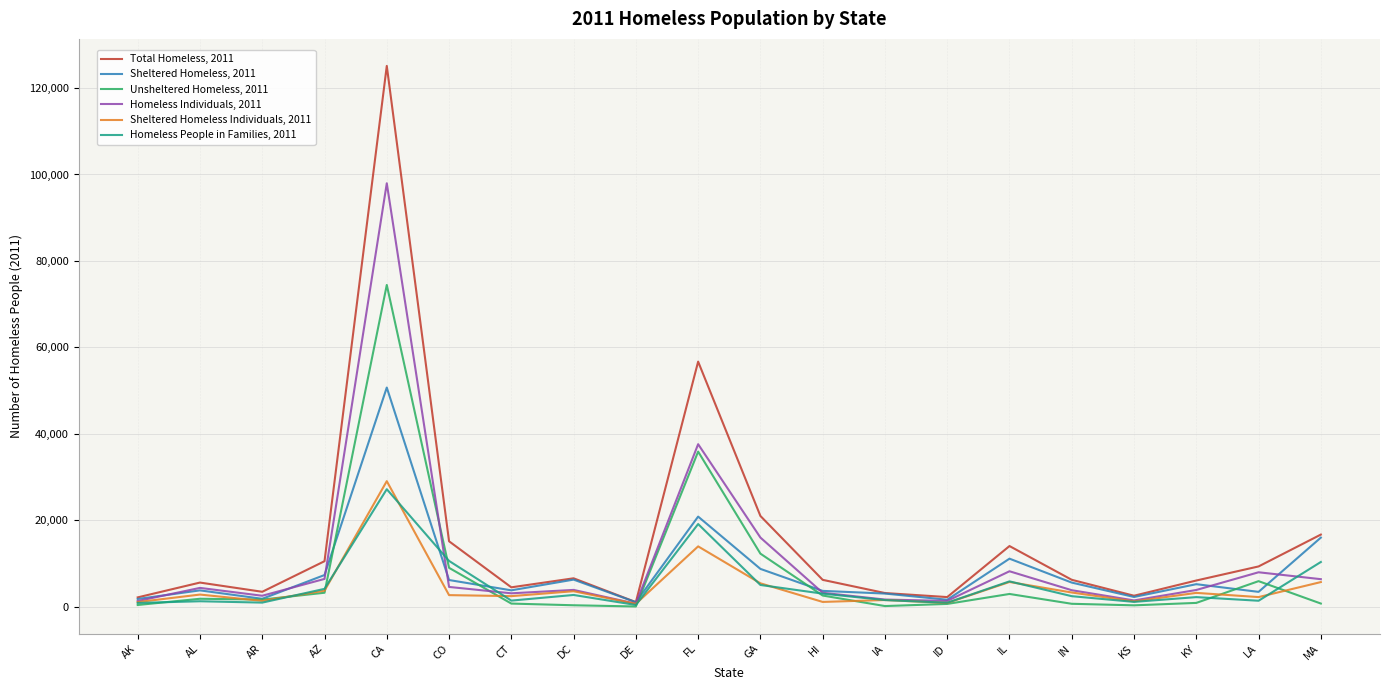

In Total Homeless, 2011, how many points are lower than both neighbors (excluding endpoints)?

5